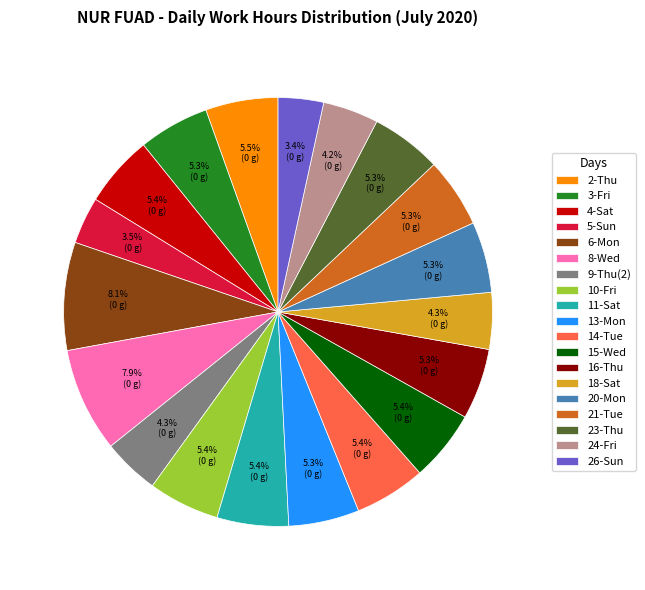

The 6-Mon slice represents 8% of the pie. True or false?

True